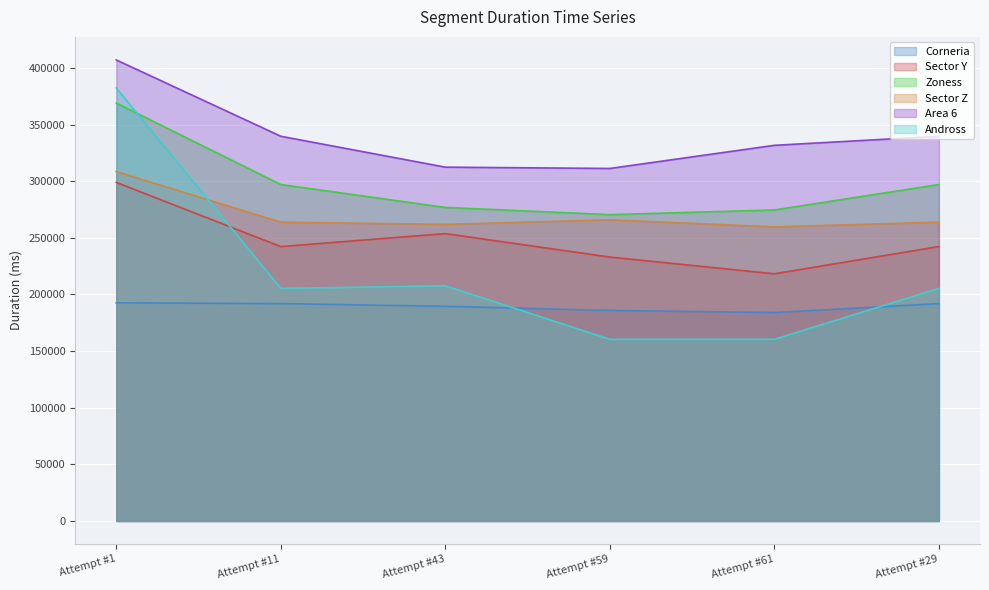

What is the value of the Area 6 point at the 5th from the left?

331661